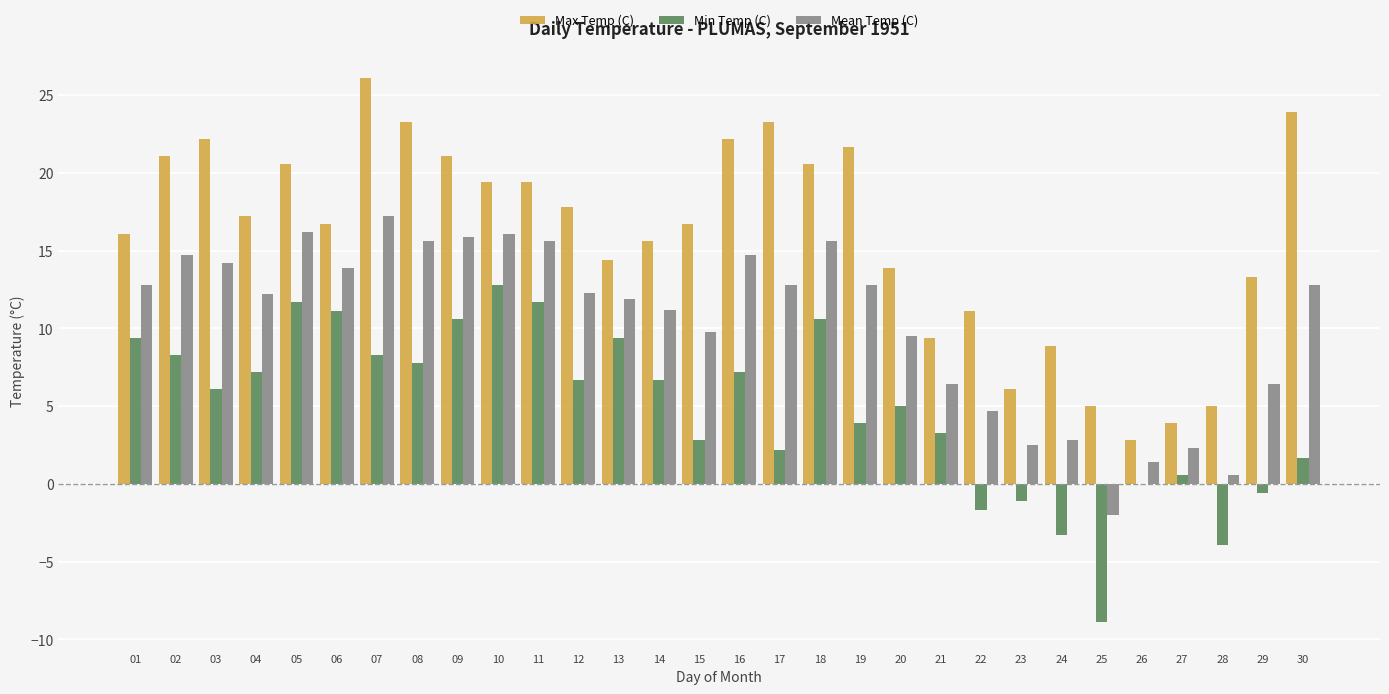

Rank the series at 20 from highest to lowest value.

Max Temp (C), Mean Temp (C), Min Temp (C)